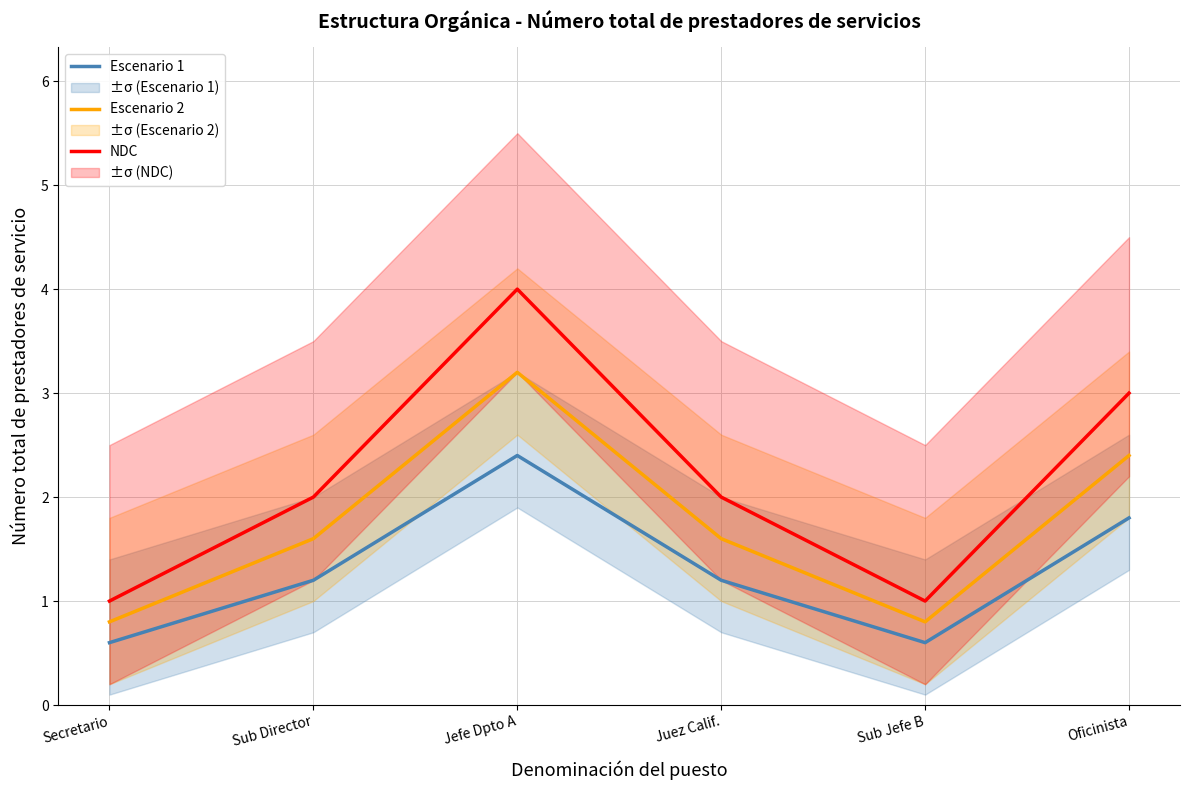

What is the maximum value shown in the chart?

4.0